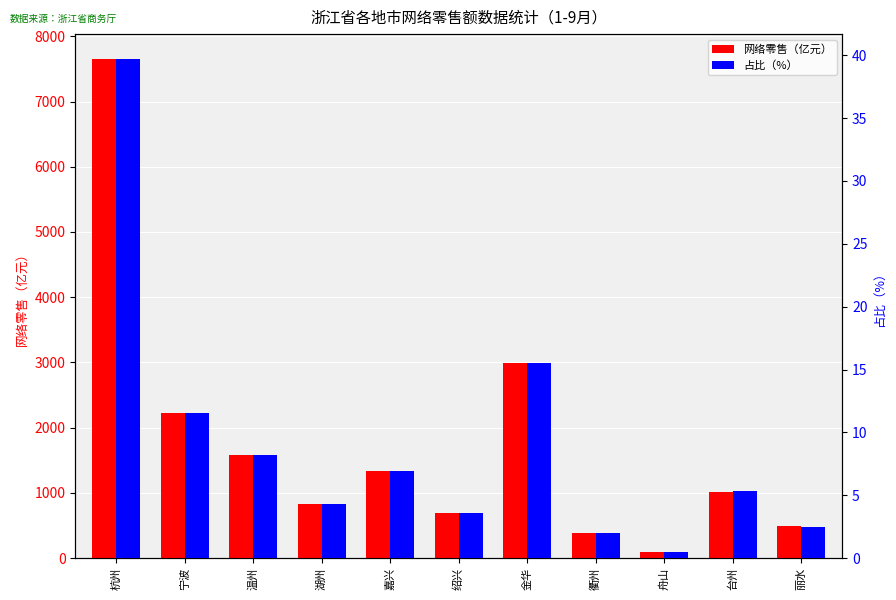

Which category has the highest value in the 占比（%） series?

杭州